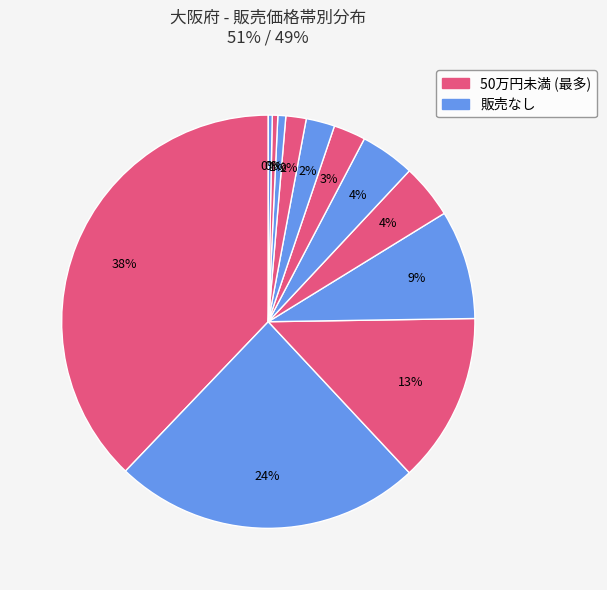

How many segments does this pie chart have?

12